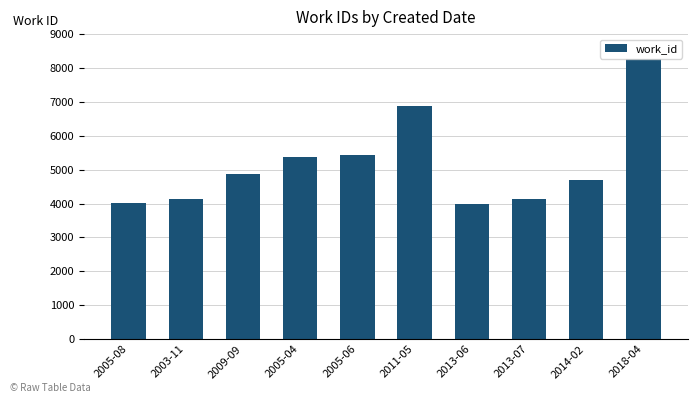

At which category does the chart reach its peak across all series?

2018-04